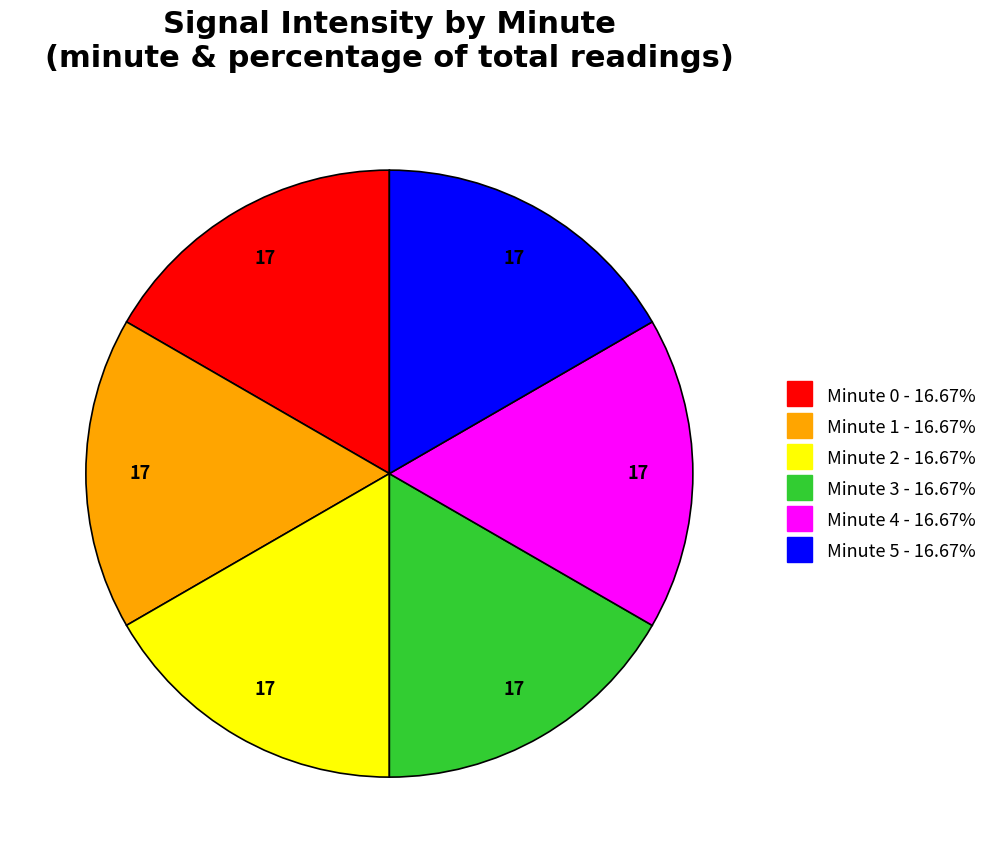

Is there a majority slice in this chart?

No